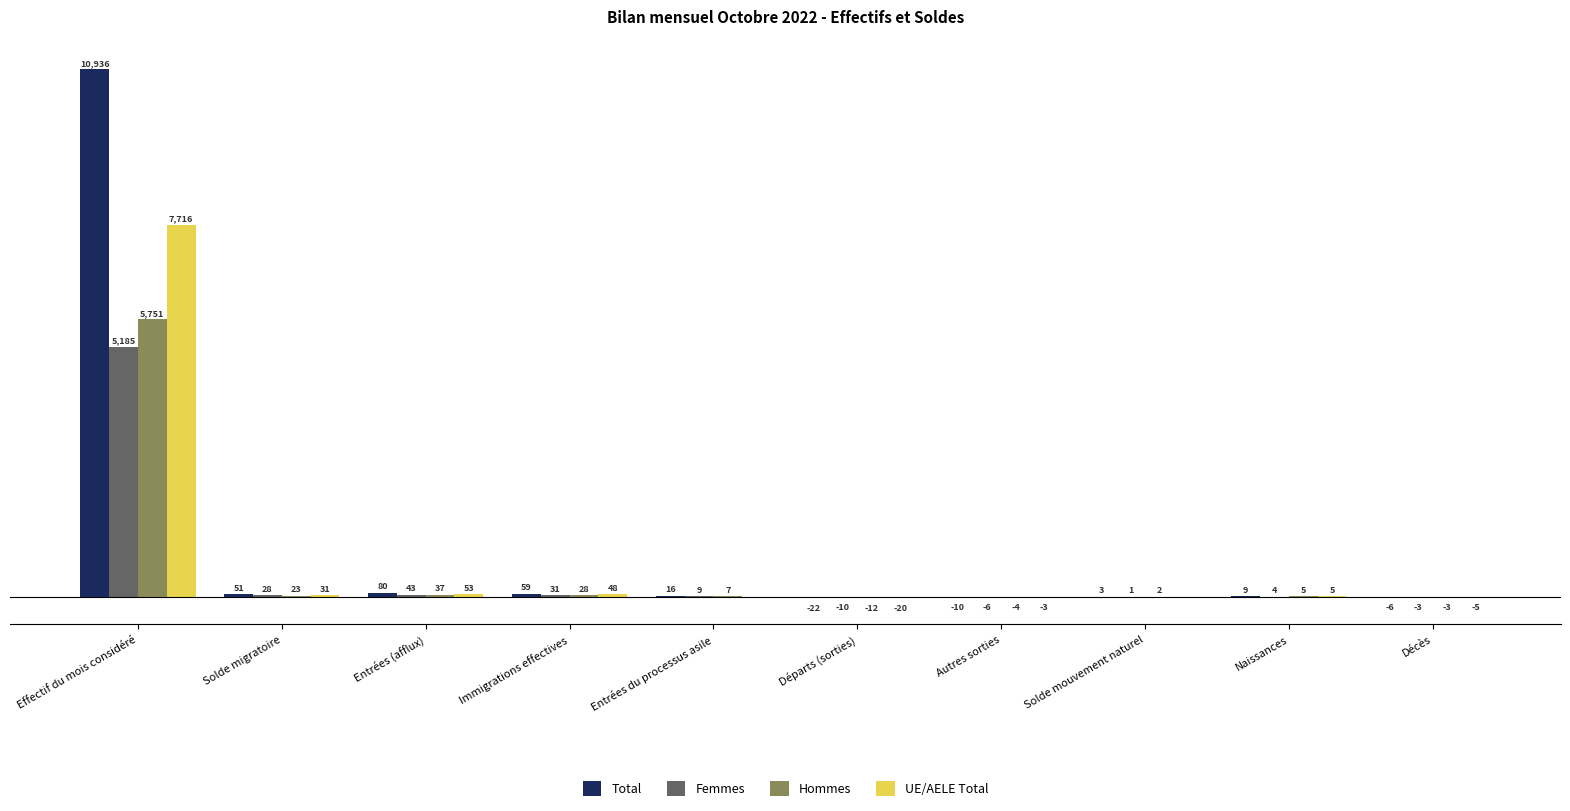

Where does the Total series first go above 16?

Effectif du mois considéré